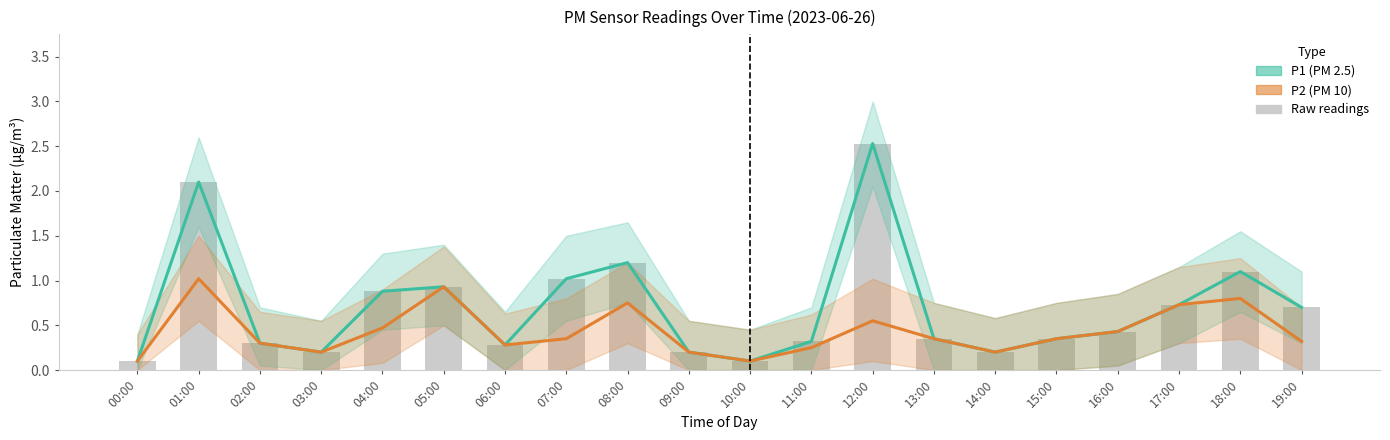

Reading right to left, what are all the values shown in this chart?

P1 (Estimate): 19:00=0.7	18:00=1.1	17:00=0.7	16:00=0.4	15:00=0.3	14:00=0.2	13:00=0.3	12:00=2.5	11:00=0.3	10:00=0.1	09:00=0.2	08:00=1.2	07:00=1.0	06:00=0.3	05:00=0.9	04:00=0.9	03:00=0.2	02:00=0.3	01:00=2.1	00:00=0.1
P2 (Partial Estimate): 19:00=0.3	18:00=0.8	17:00=0.7	16:00=0.4	15:00=0.3	14:00=0.2	13:00=0.3	12:00=0.6	11:00=0.2	10:00=0.1	09:00=0.2	08:00=0.8	07:00=0.3	06:00=0.3	05:00=0.9	04:00=0.5	03:00=0.2	02:00=0.3	01:00=1.0	00:00=0.1